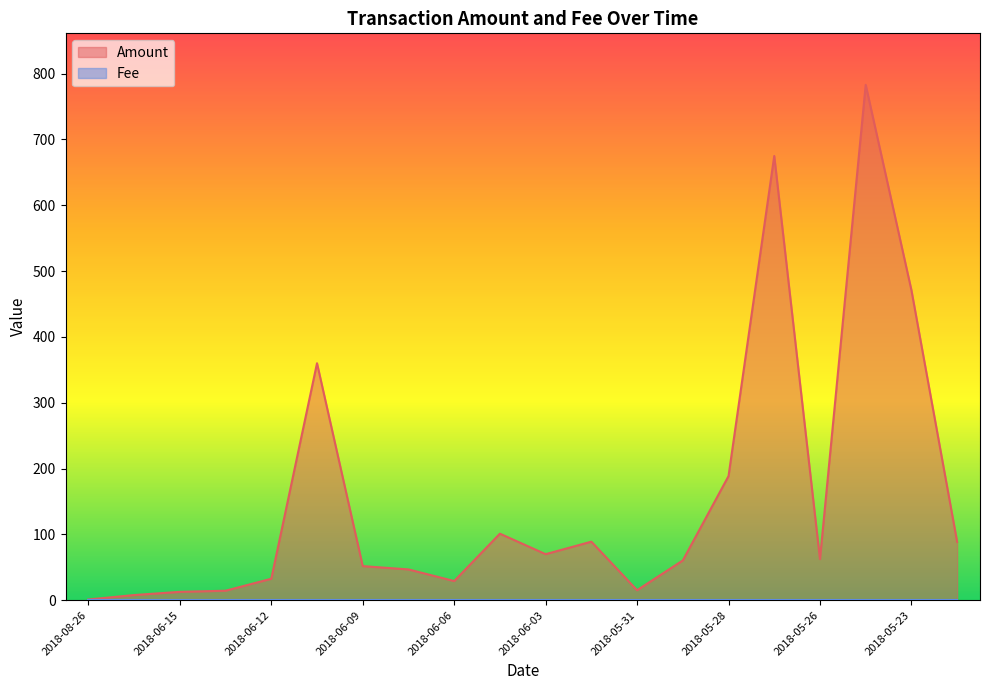

What is the smallest value displayed?

1.0